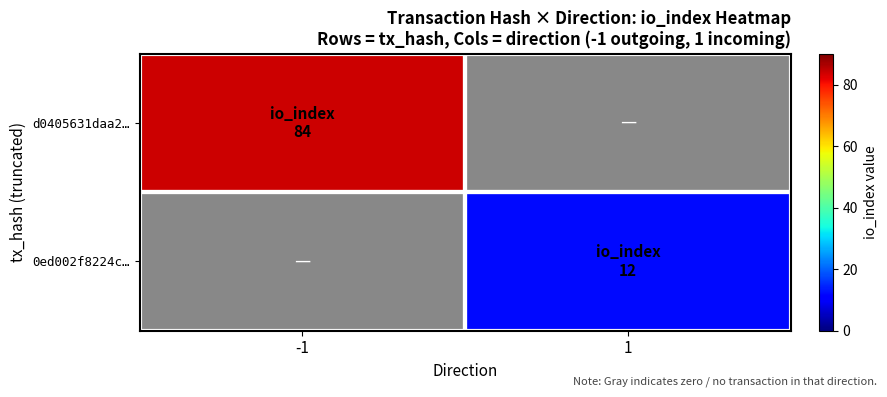

How many categories are shown in the chart?

2